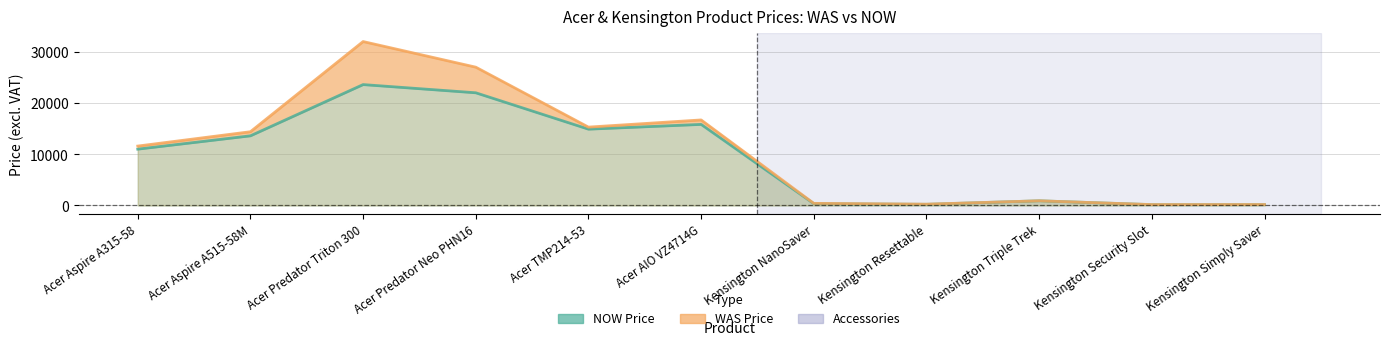

Is it true that NOW Price equals 1502 at Kensington Triple Trek?

False